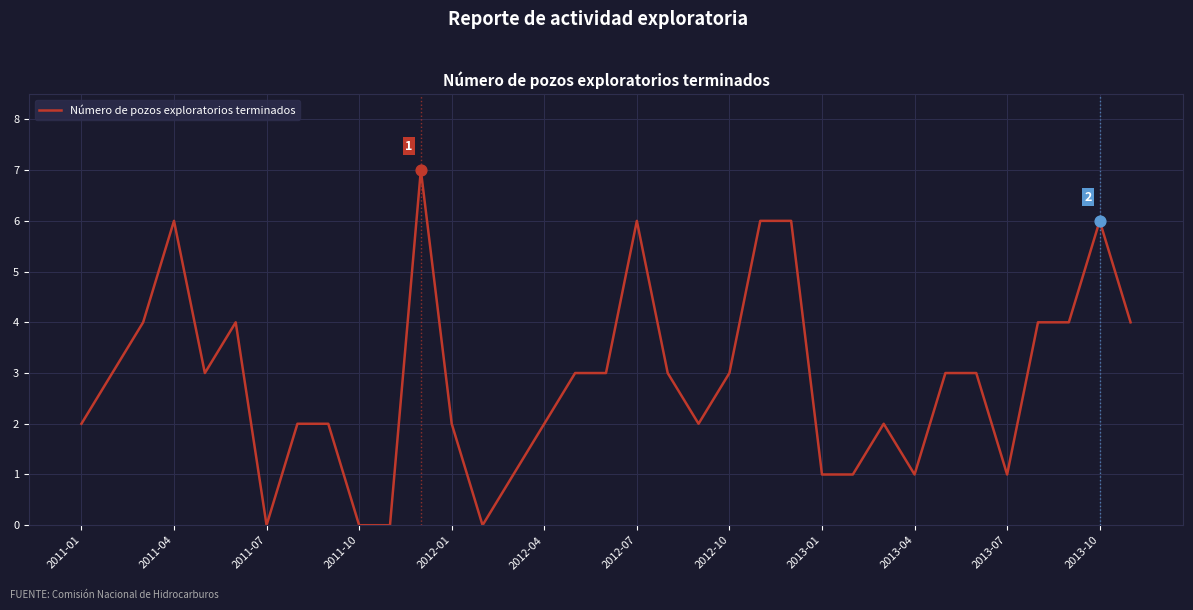

What is the difference between the maximum and minimum values?

7